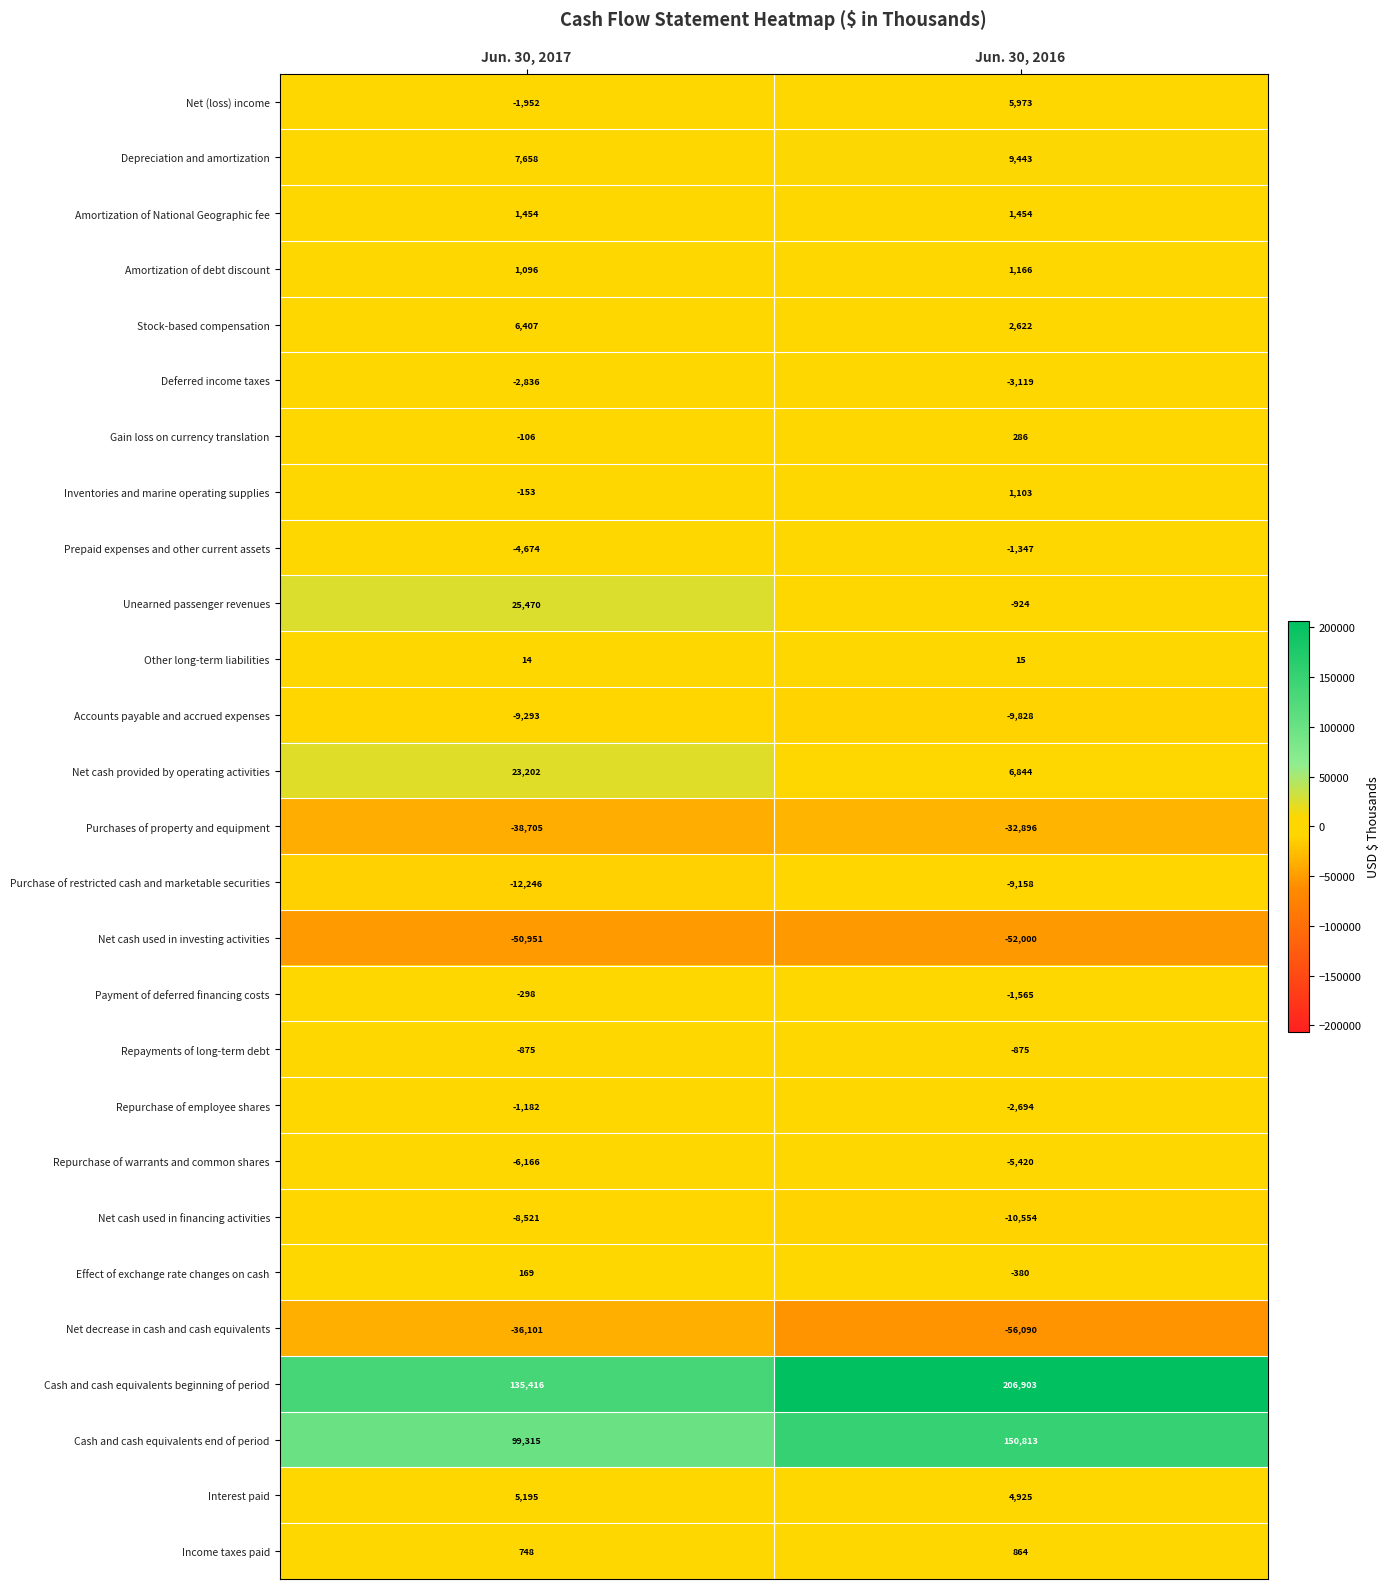

Which category has the lowest value across all series?

Jun. 30, 2016